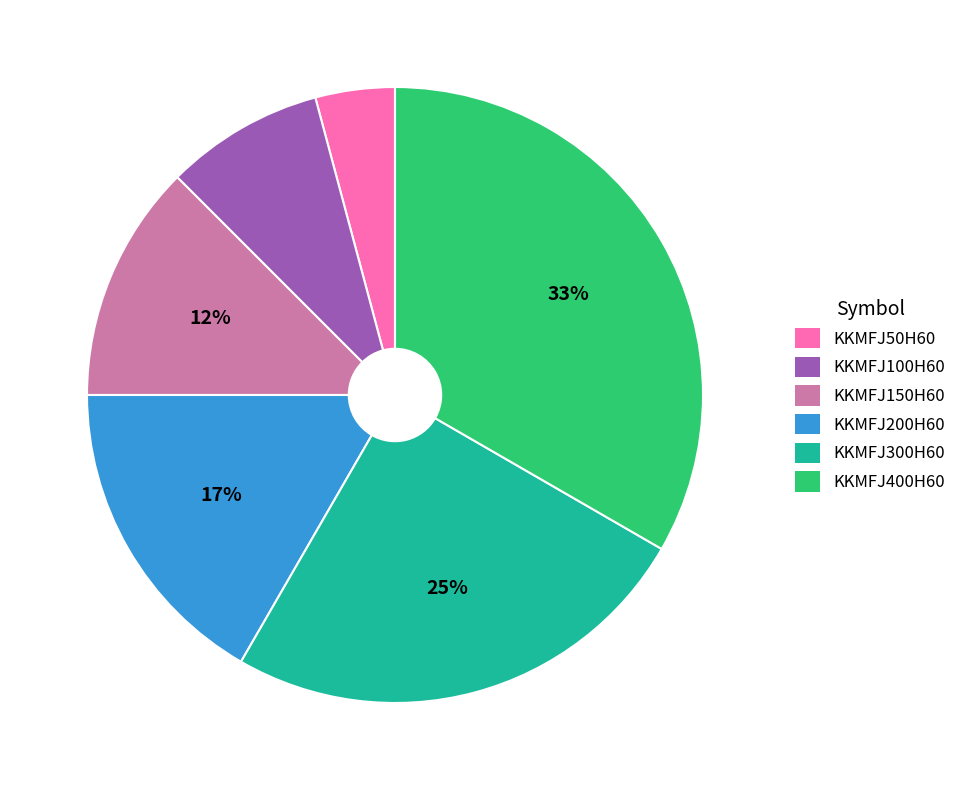

Is KKMFJ400H60 the majority of the pie?

No